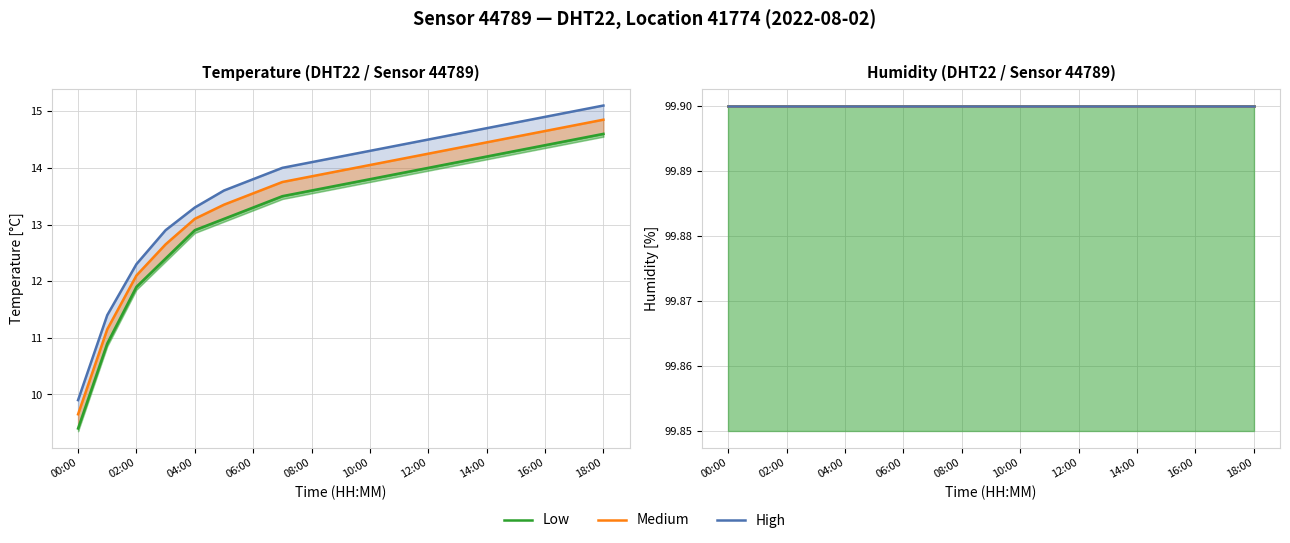

What is the label of the 8th point from the left?

07:00